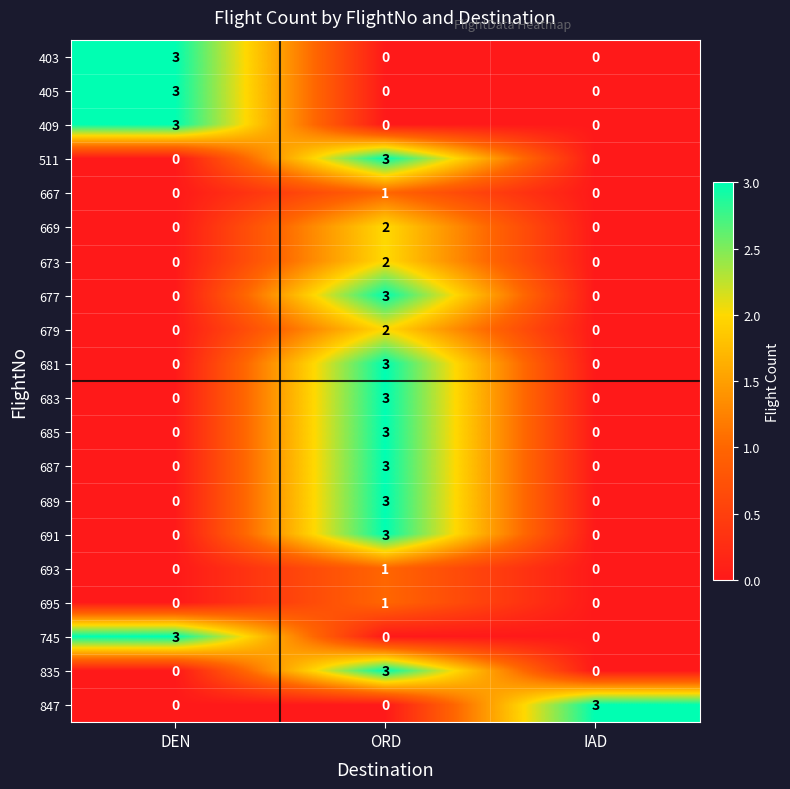

How many 511 values are between 0 and 3?

3